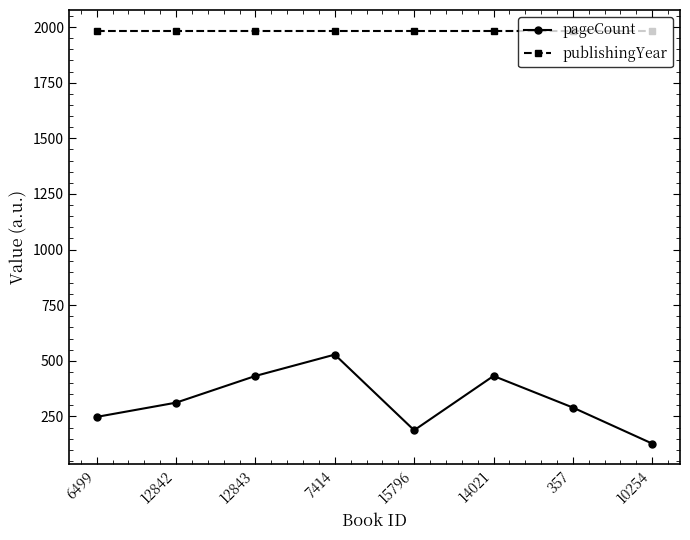

The pageCount series shows 162 at 6499. True or false?

False